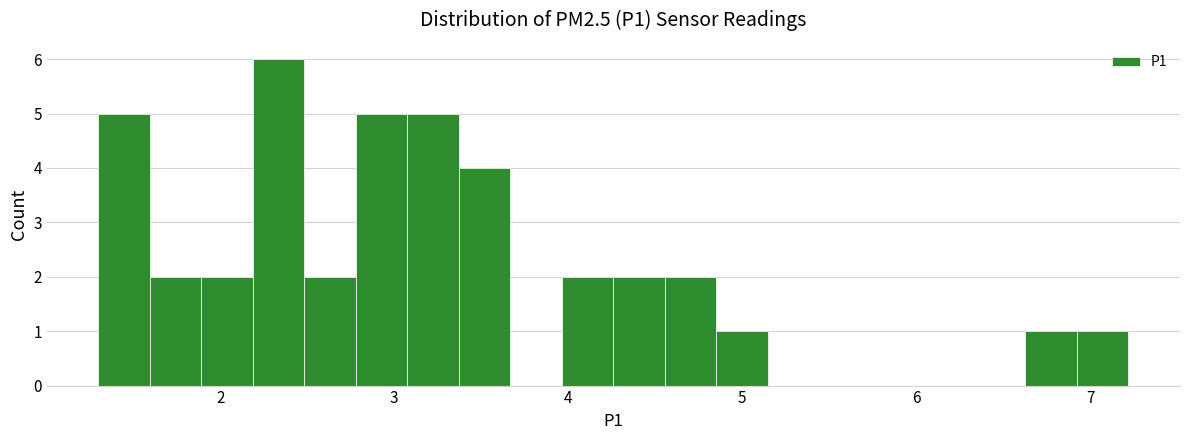

Around what value on the x-axis is the tallest bar? Give the approximate position of its centre, as read against the axis.

2.3